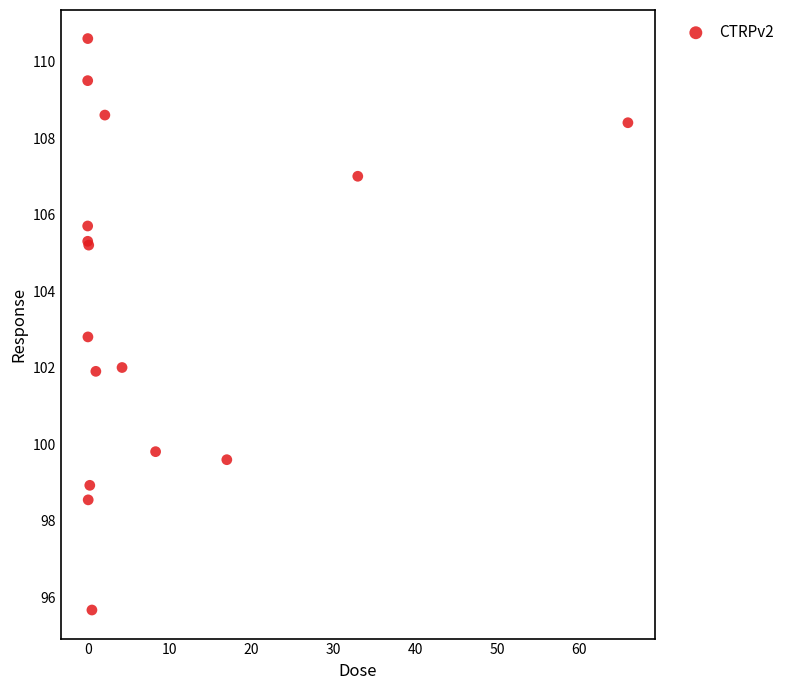

What Y value in the scatter plot is closest to 103?

102.8